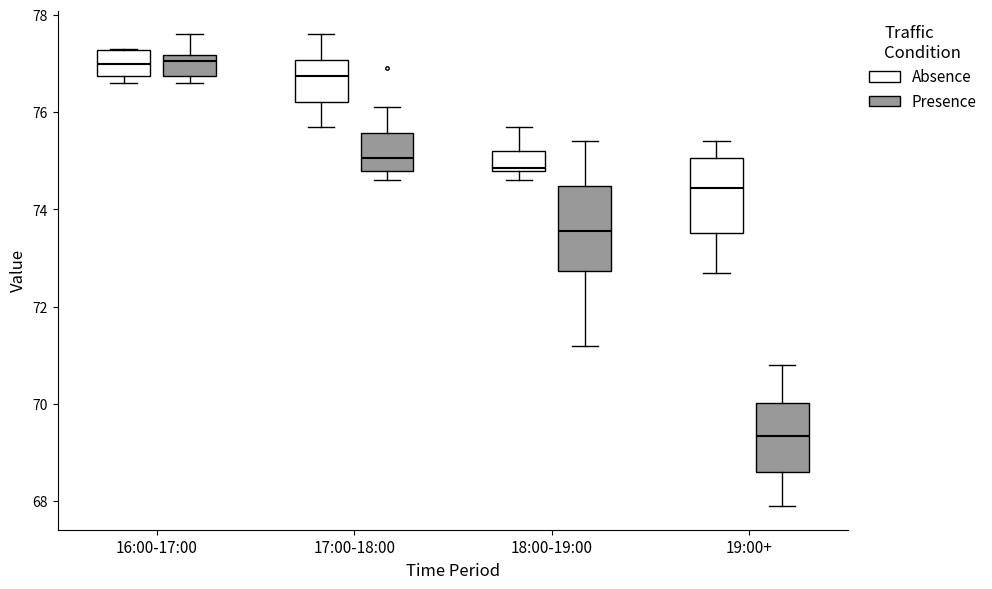

Reading left to right, transcribe this box plot: for each box, give where its median line is, the range the box spans, and where its two whiskers end, as read against the y-axis. The values are not printed on the chart, so give them approximately, as read against the axis.

16:00-17:00 (Absence): median 77.0, box 76.8 to 77.2, whiskers 76.6 to 77.4
16:00-17:00 (Presence): median 77.0, box 76.8 to 77.2, whiskers 76.6 to 77.6
17:00-18:00 (Absence): median 76.8, box 76.2 to 77.0, whiskers 75.8 to 77.6
17:00-18:00 (Presence): median 75.0, box 74.8 to 75.6, whiskers 74.6 to 76.2
18:00-19:00 (Absence): median 74.8, box 74.8 to 75.2, whiskers 74.6 to 75.8
18:00-19:00 (Presence): median 73.6, box 72.8 to 74.4, whiskers 71.2 to 75.4
19:00+ (Absence): median 74.4, box 73.6 to 75.0, whiskers 72.8 to 75.4
19:00+ (Presence): median 69.4, box 68.6 to 70.0, whiskers 68.0 to 70.8